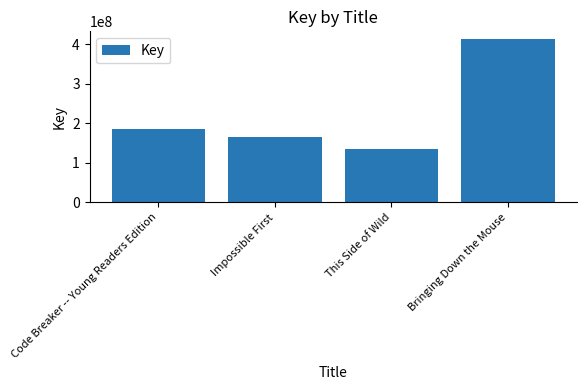

Reading right to left, transcribe all the data shown in this chart.

412037132	136319527	165459043	186139754